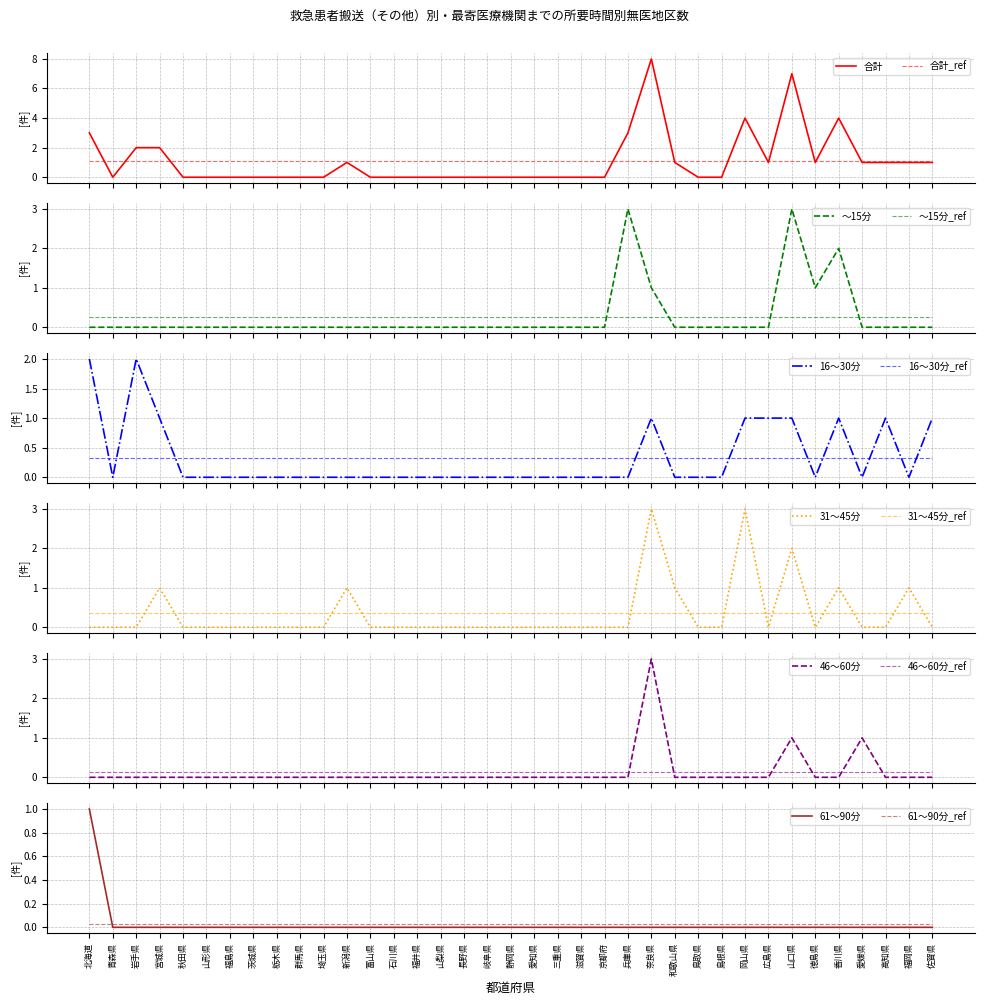

True or false: 16～30分 and 61～90分 cross at least once.

False